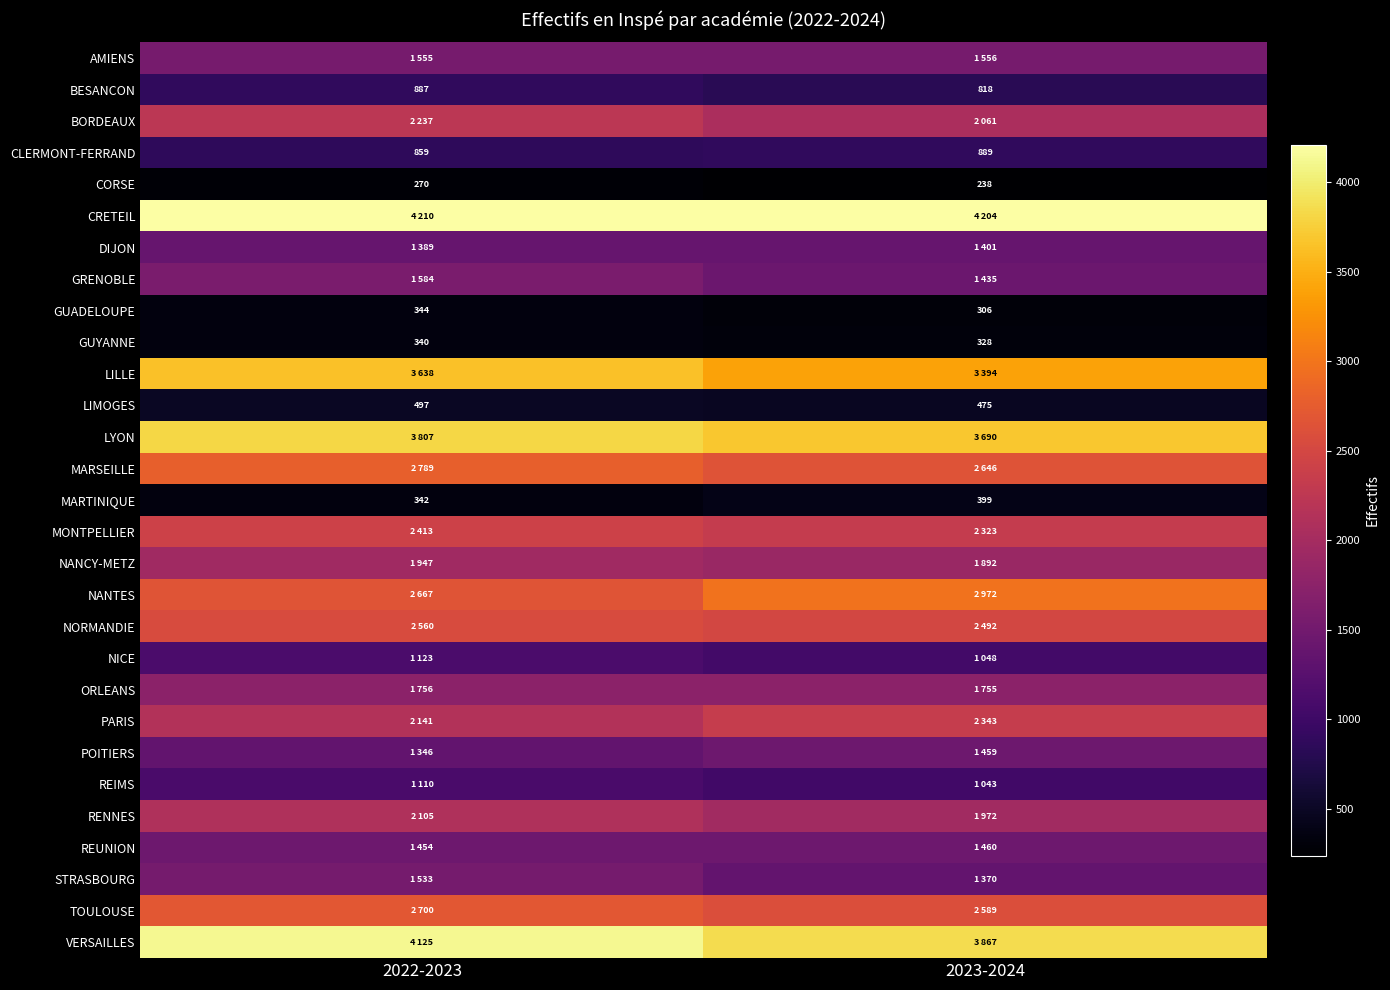

How many data points in CORSE are less than 270?

1